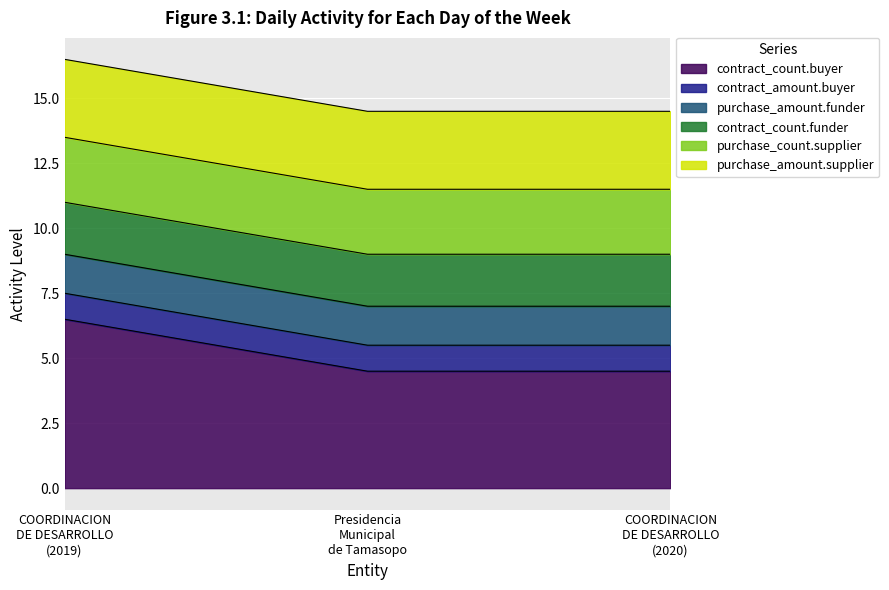

Which series changed the most between COORDINACION DE DESARROLLO MUNICIPAL (2019) and Presidencia Municipal de Tamasopo?

contract_count.buyer